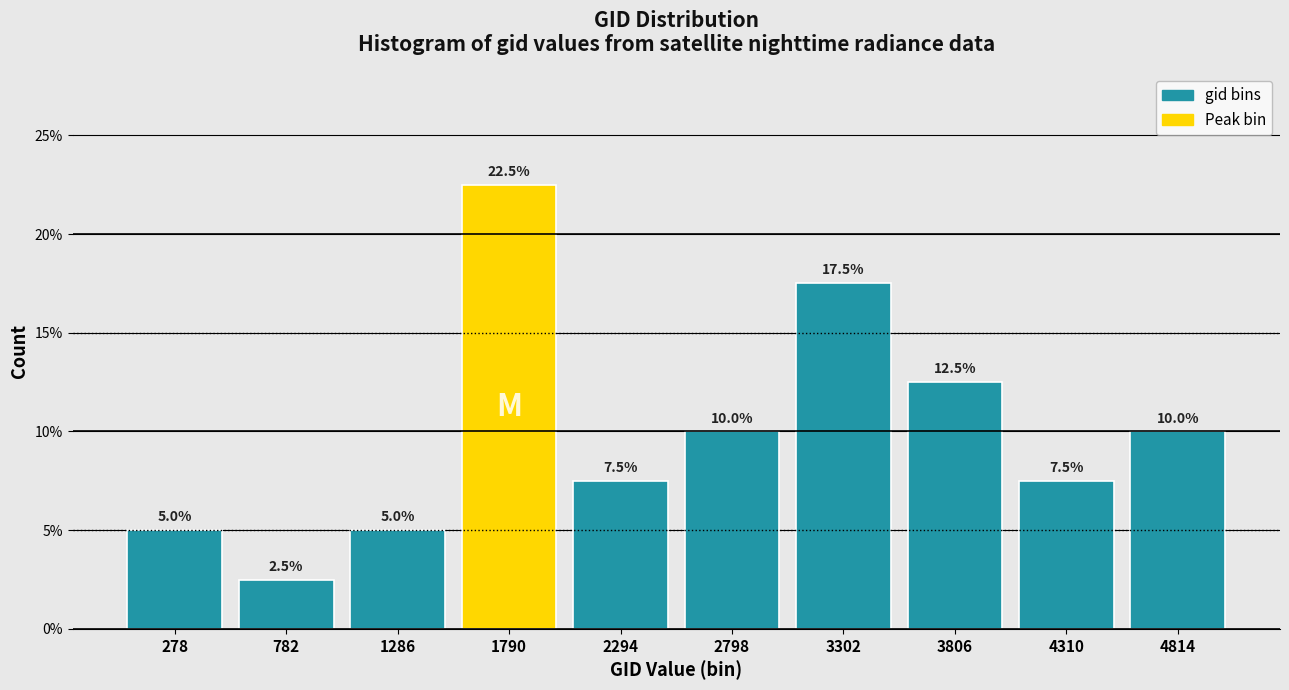

Reading left to right, transcribe all the data shown in this chart.

5.0	2.5	5.0	22.5	7.5	10.0	17.5	12.5	7.5	10.0